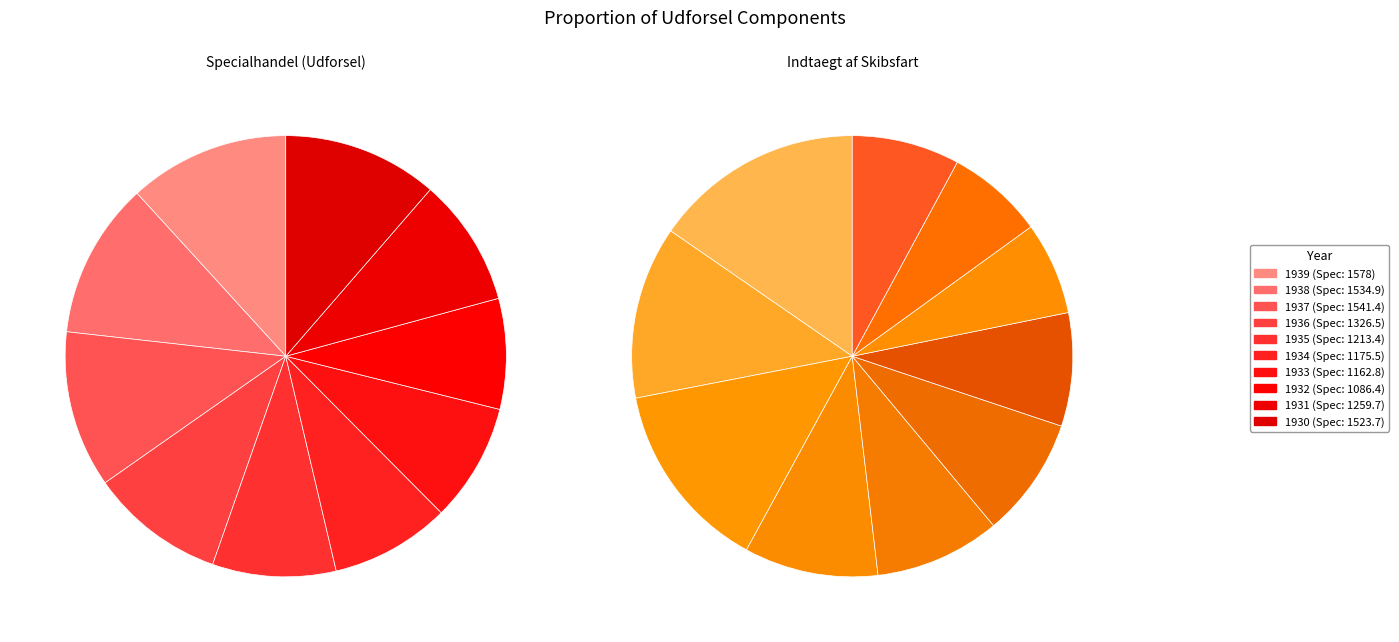

Count the number of slices in the pie.

10